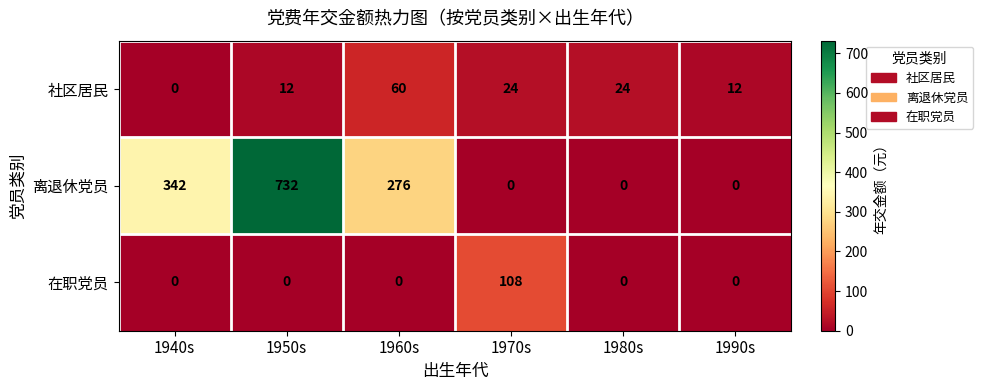

What is the sum of the 社区居民 values at 1950s and 1990s?

24